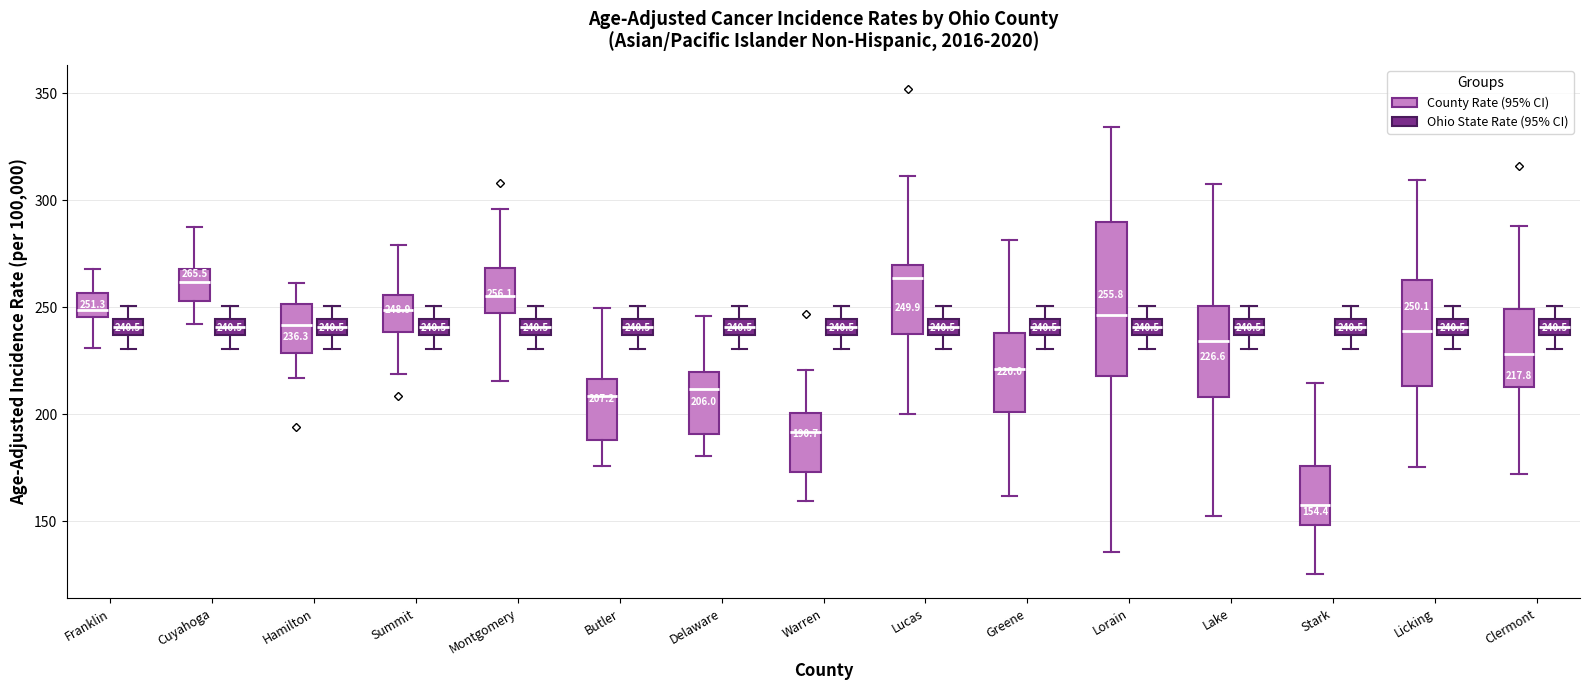

Which box is the tallest, from its lower edge to its upper edge?

Lorain (County Rate (95% CI))